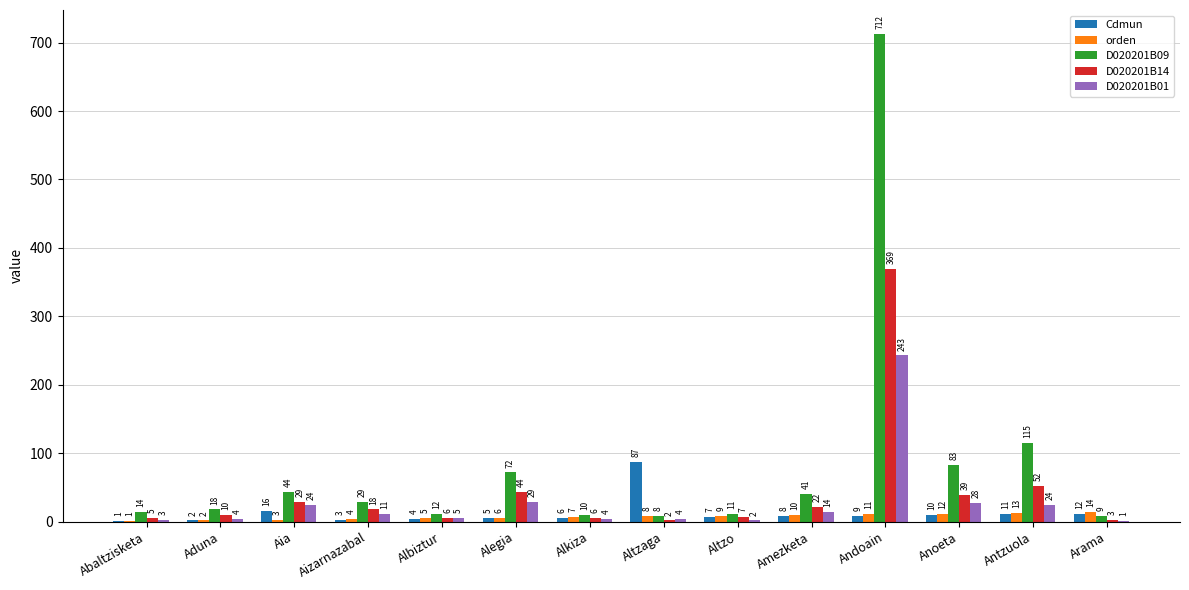

What is the sum of all orden values?

105